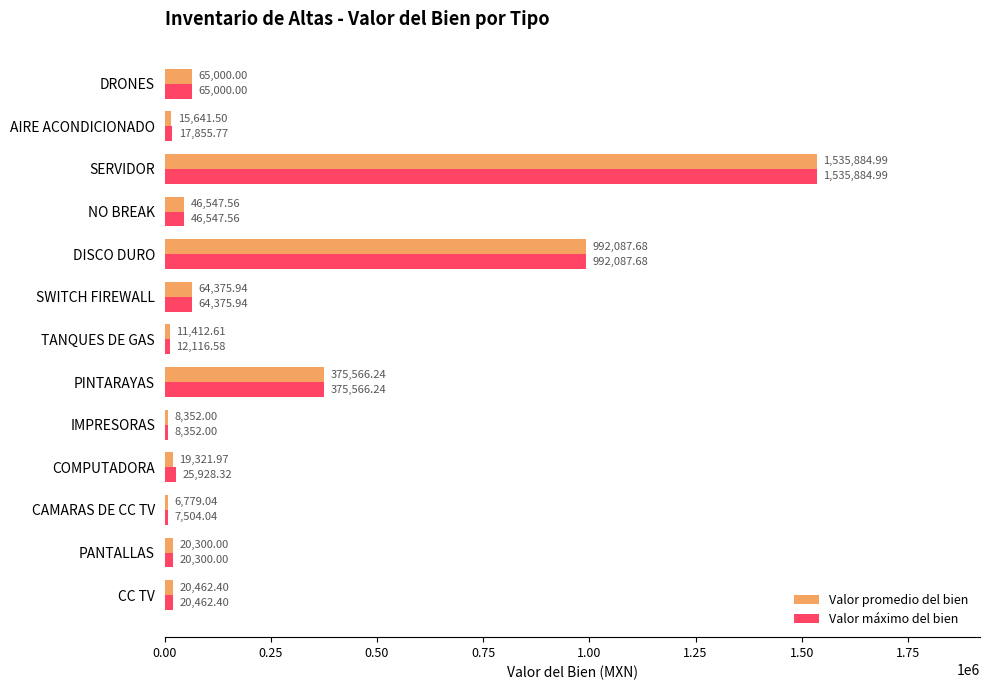

At which label is Valor promedio del bien closest to 771332?

DISCO DURO